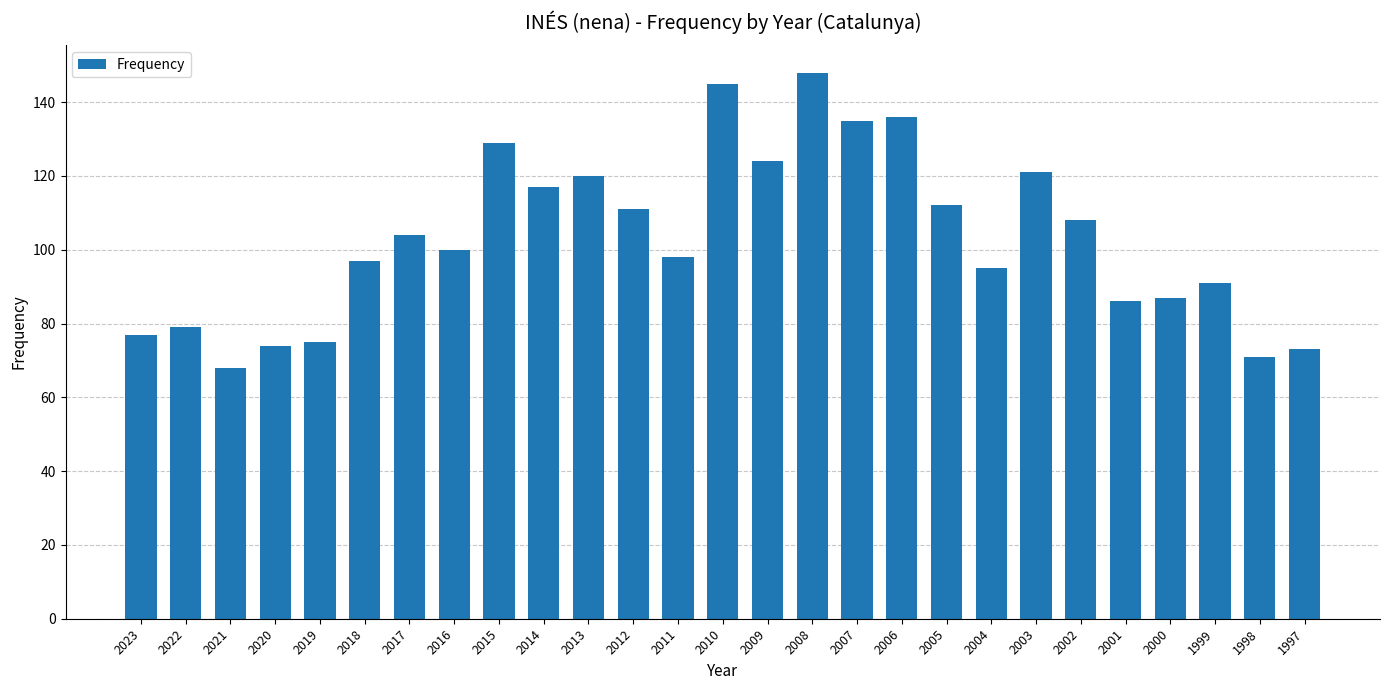

Approximately how many times larger is the value at 2012 compared to 2000?

1.3